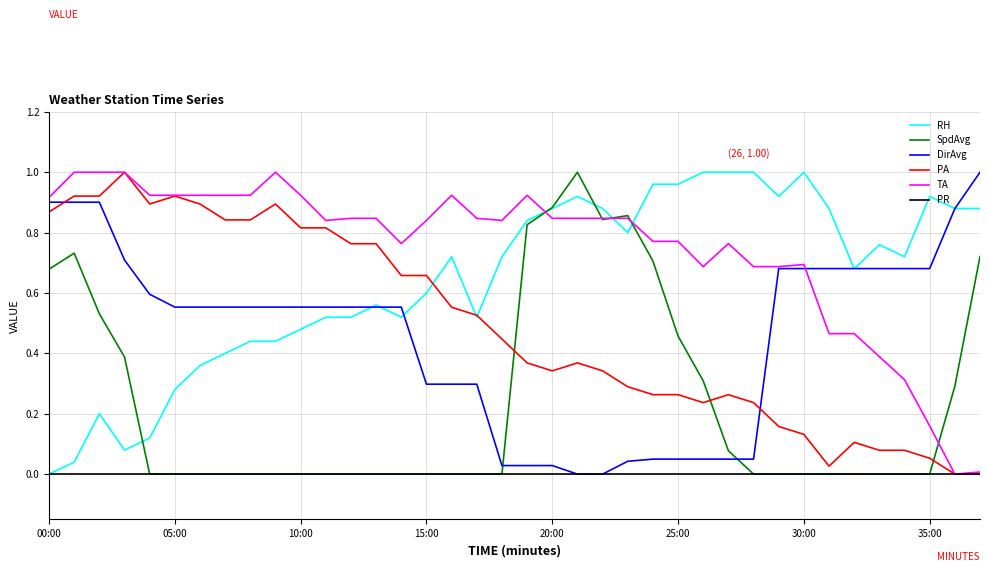

Which series has the largest total across all categories?

TA